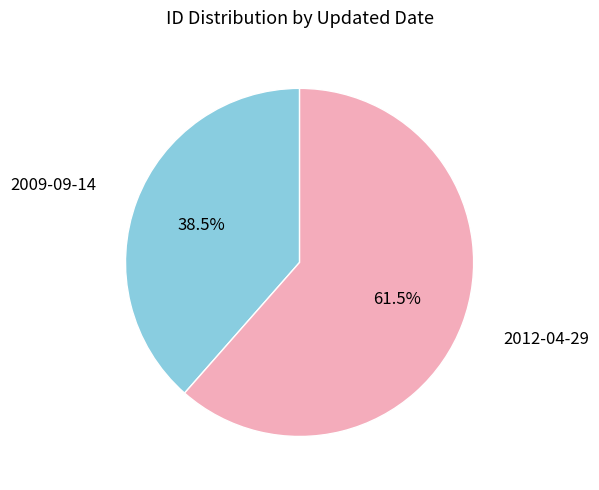

Count the number of slices in the pie.

2